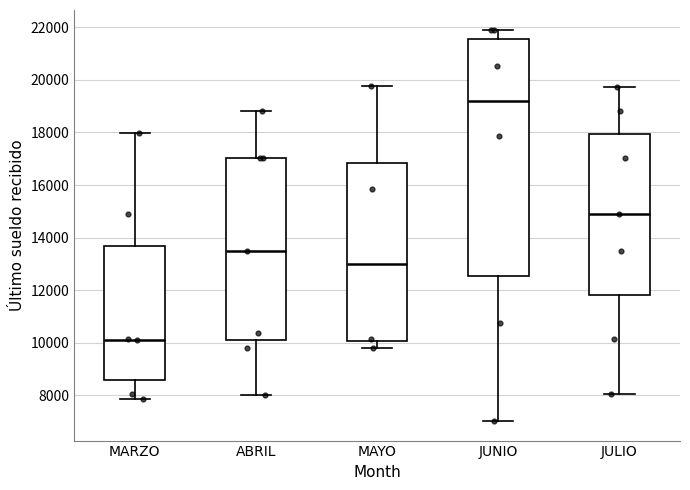

Where does the median line of the box for MARZO sit on the y-axis? The values are not printed on the chart, so give them approximately, as read against the axis.

10200